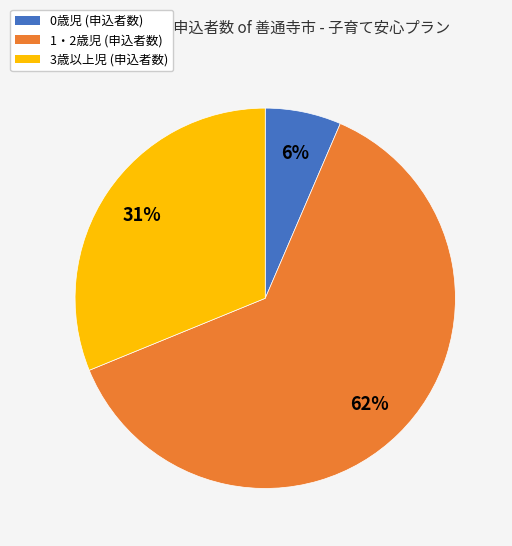

Is there any slice that represents more than half of the pie?

Yes